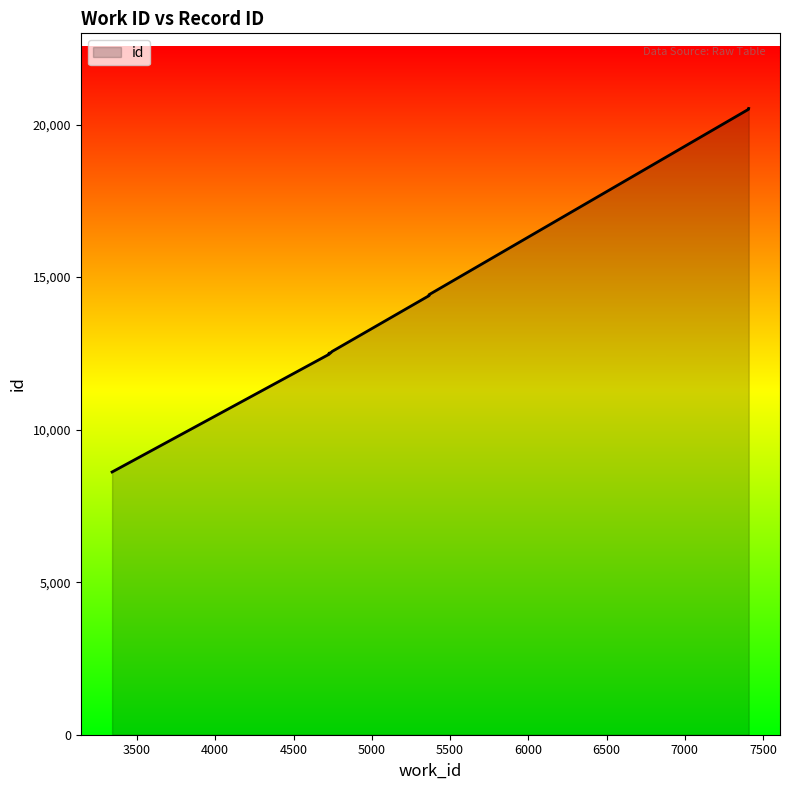

Count the number of categories in the chart.

10